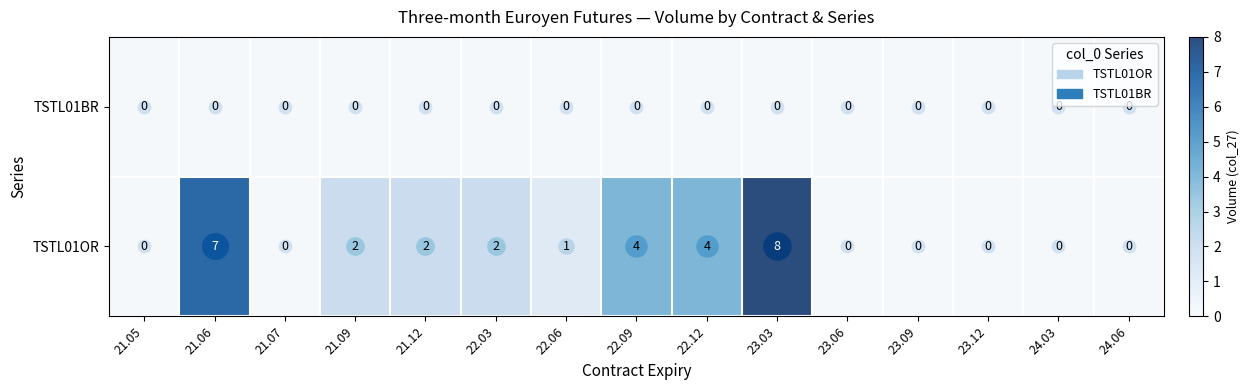

The value of TSTL01OR at 21.07 is 5. True or false?

False